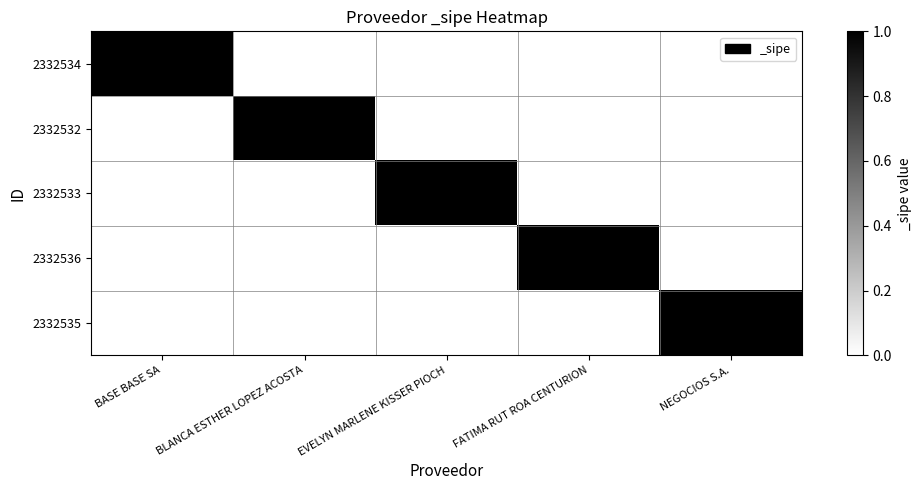

Which series has the largest range (max minus min)?

2332534